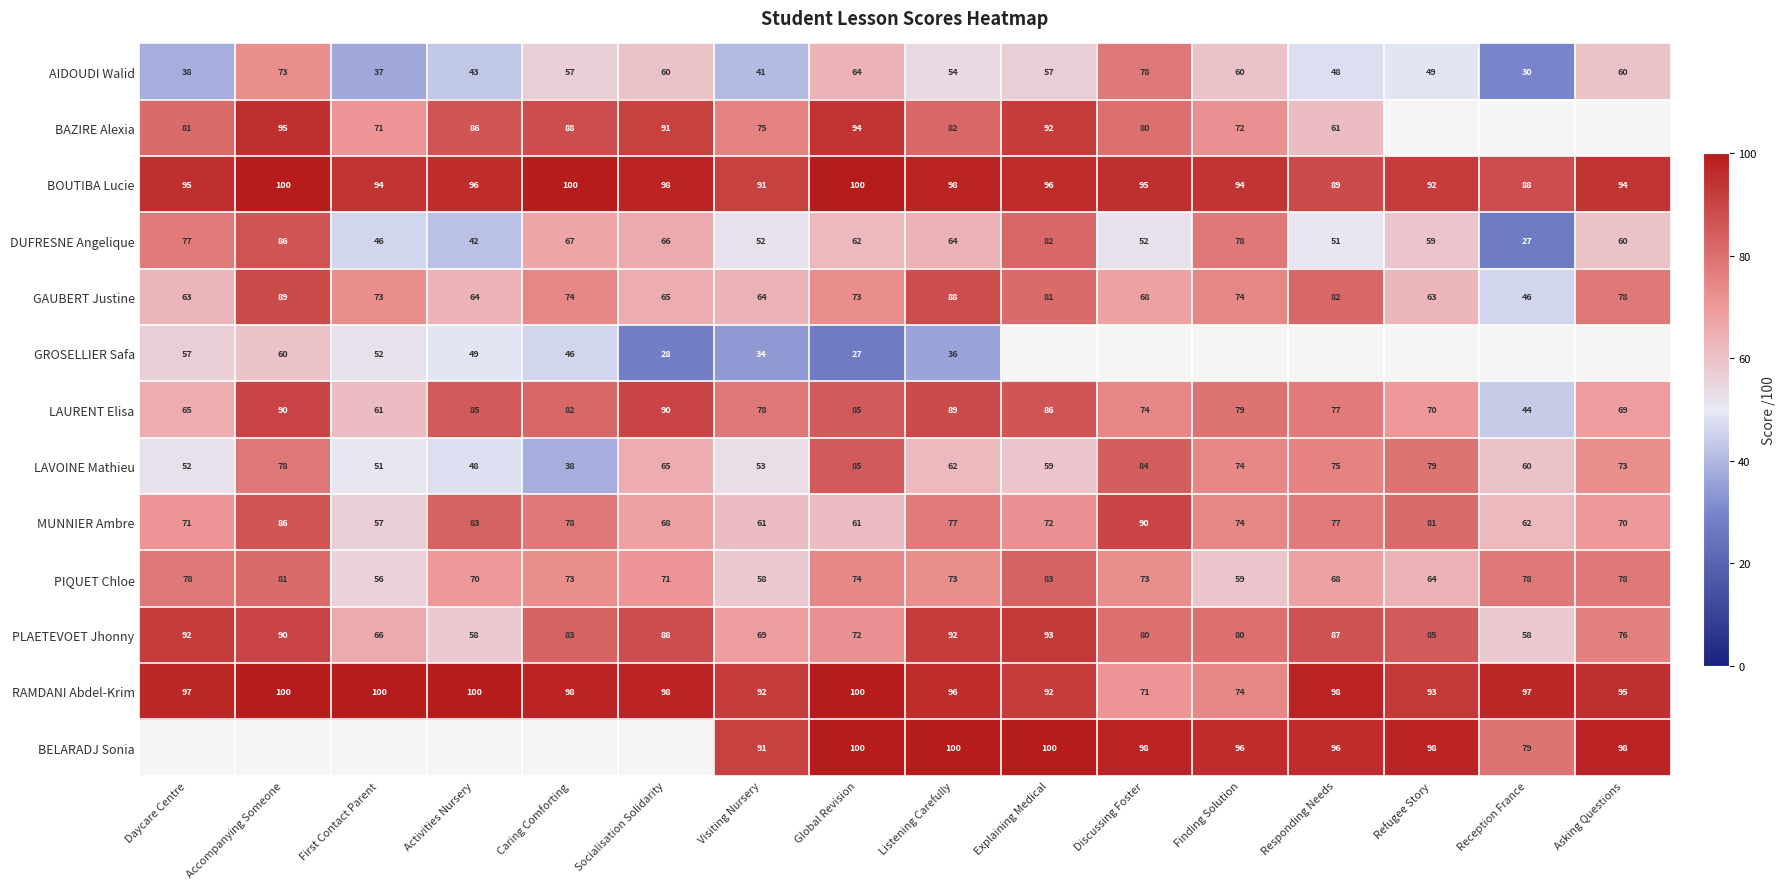

Rank the series at Listening Carefully from lowest to highest value.

GROSELLIER Safa, AIDOUDI Walid, LAVOINE Mathieu, DUFRESNE Angelique, PIQUET Chloe, MUNNIER Ambre, BAZIRE Alexia, GAUBERT Justine, LAURENT Elisa, PLAETEVOET Jhonny, RAMDANI Abdel-Krim, BOUTIBA Lucie, BELARADJ Sonia